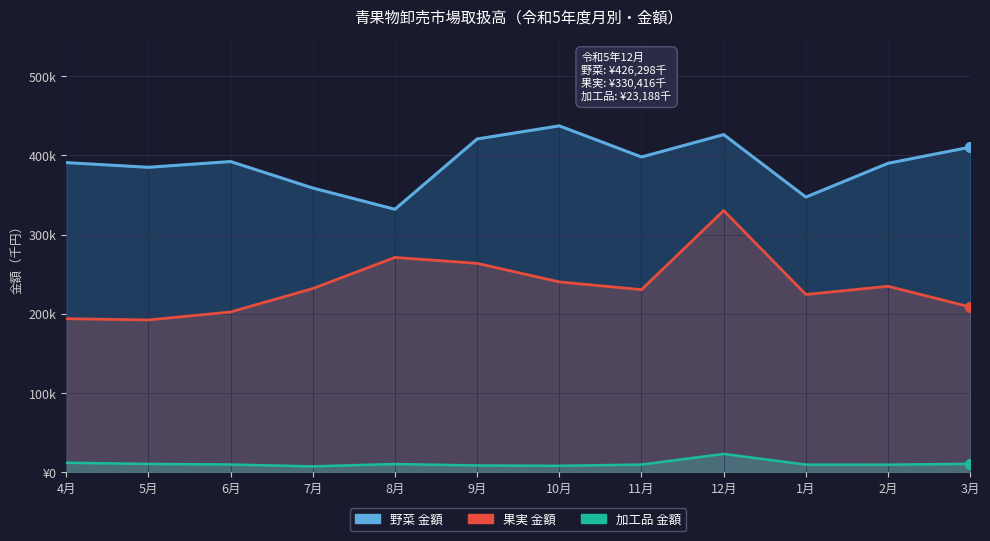

Is the value of 果実 金額 at 5月 greater than the value of 野菜 金額 at 12月?

No